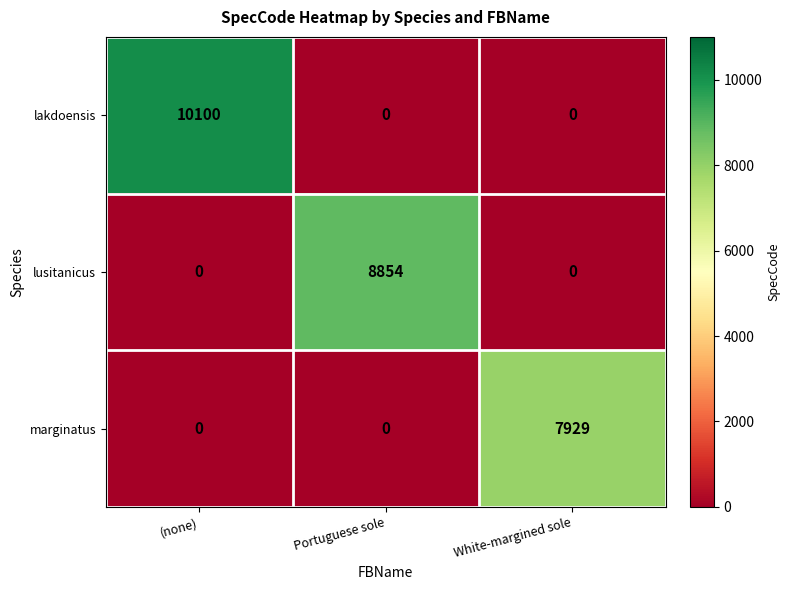

List the series in order of their overall mean, lowest first.

marginatus, lusitanicus, lakdoensis